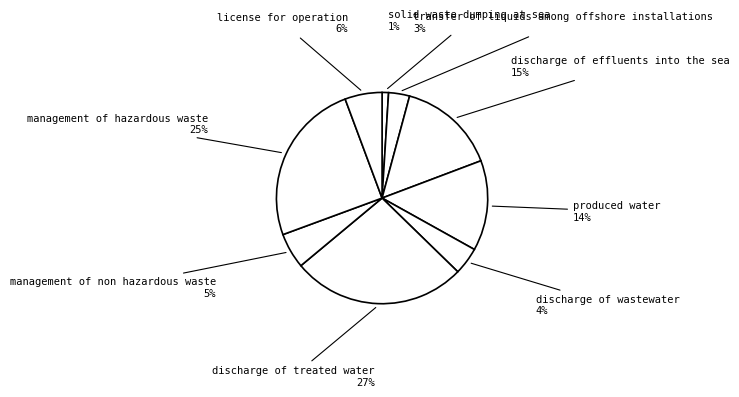

Rank the categories by value from highest to lowest.

discharge of treated water, management of hazardous waste, discharge of effluents into the sea, produced water, license for operation, management of non hazardous waste, discharge of wastewater, transfer of liquids among offshore installations, solid waste dumping at sea